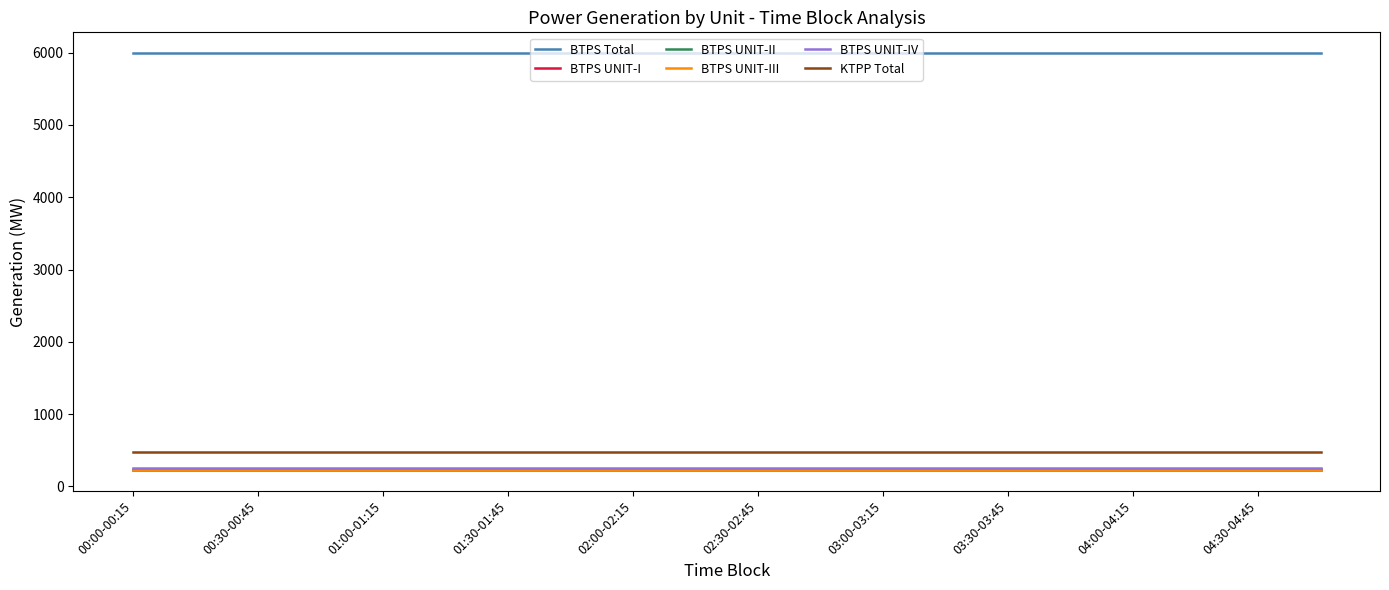

Does the chart display data point markers on the line(s)?

No